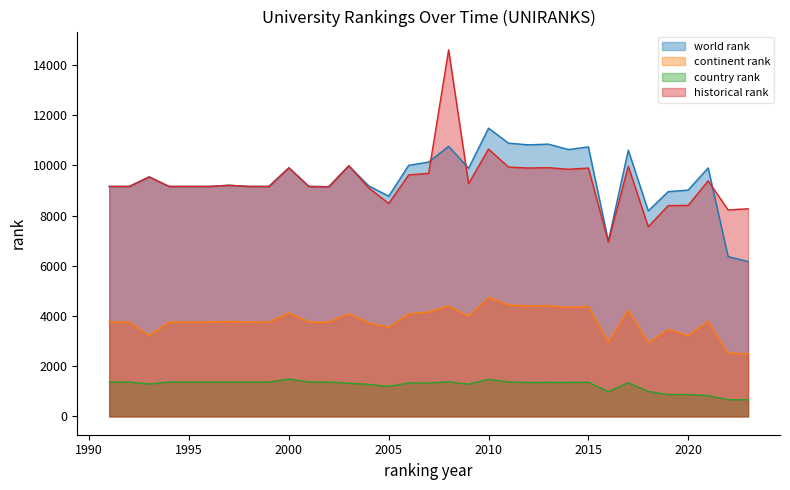

What is the difference between the maximum and minimum values in the historical rank series?

7652.0